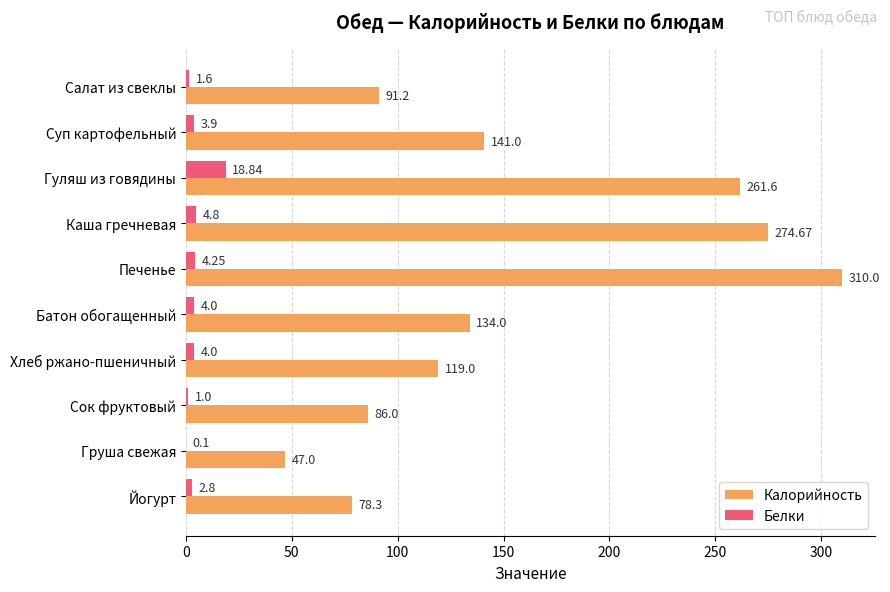

Which category has the highest value across all series?

Печенье